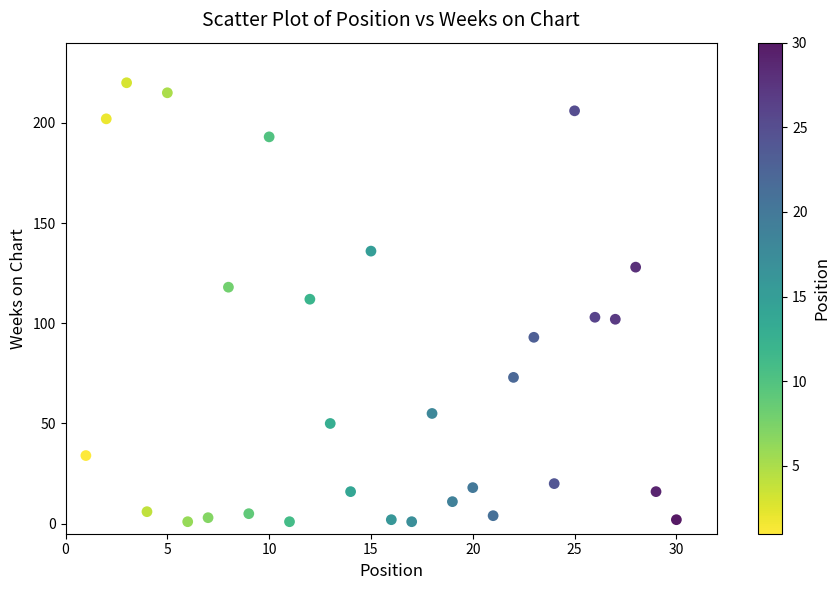

What is the range of Y values (max minus min)?

219